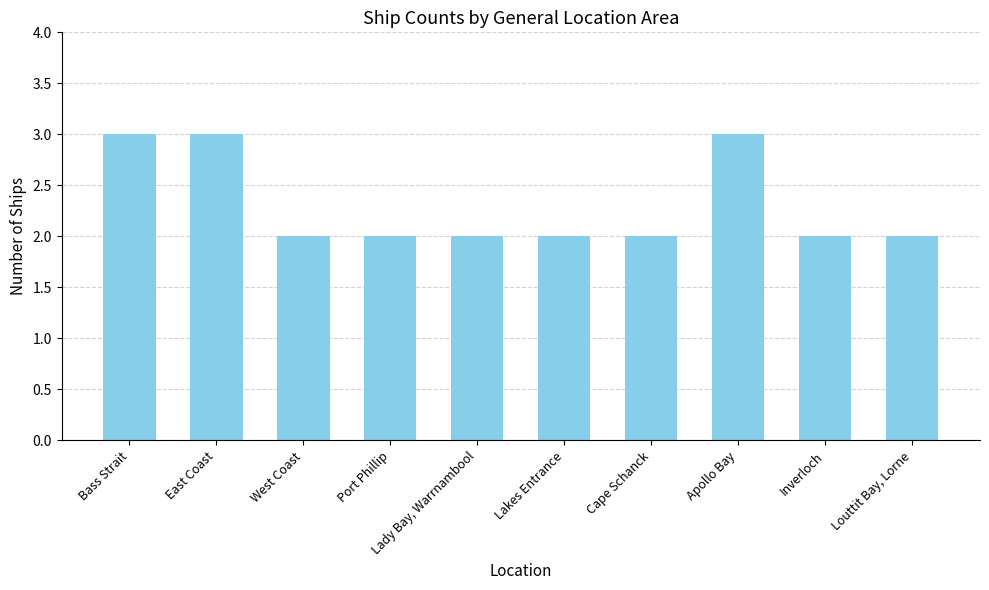

Approximately how many times larger is the value at West Coast compared to Lady Bay, Warrnambool?

1.0